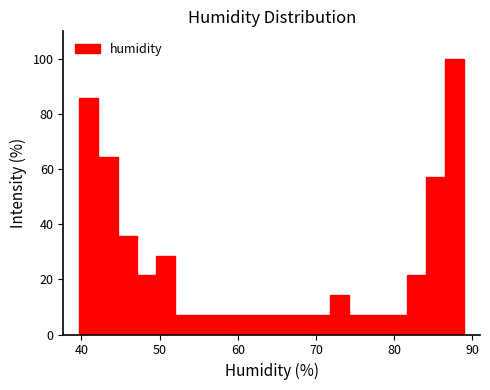

Read against the x-axis, roughly where is the centre of the tallest bar?

88